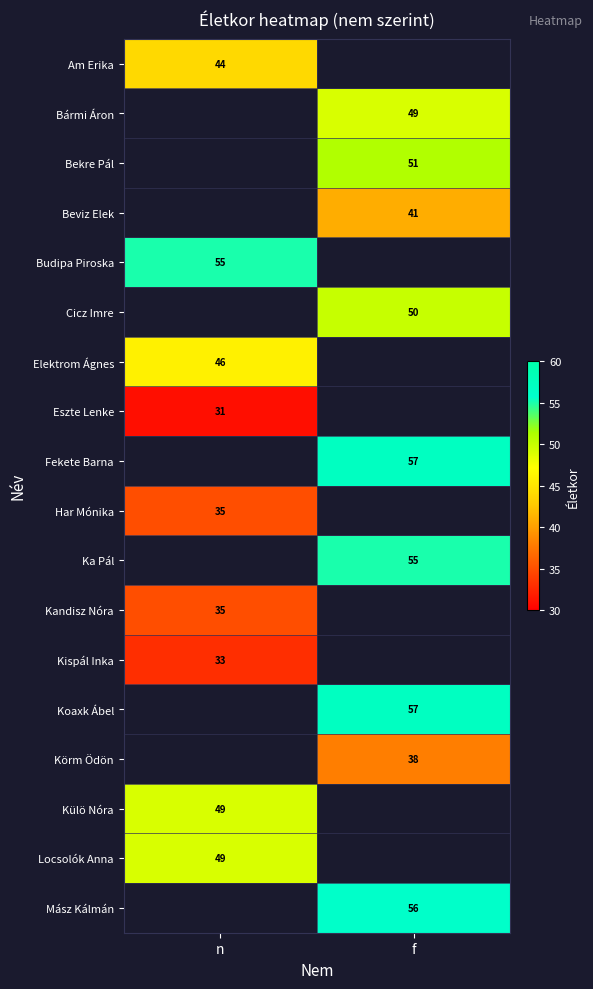

What is the maximum value shown in the chart?

57.0